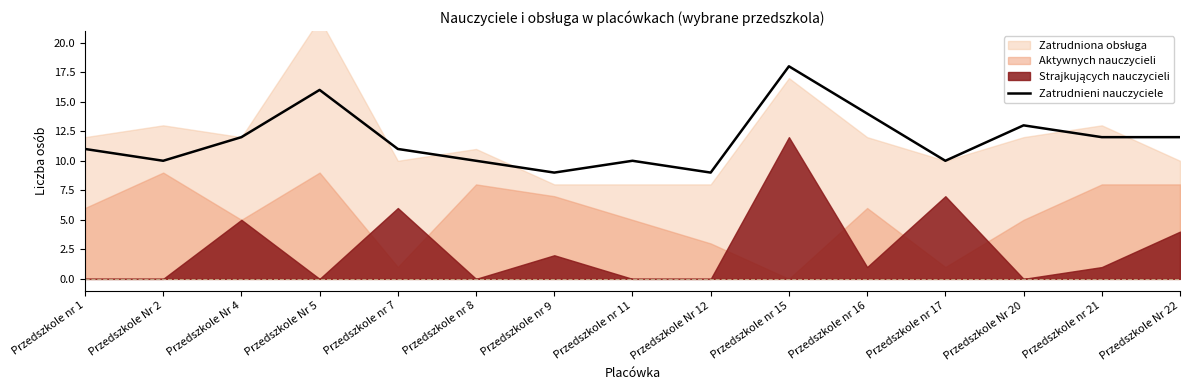

What position from the right is Przedszkole nr 16?

5